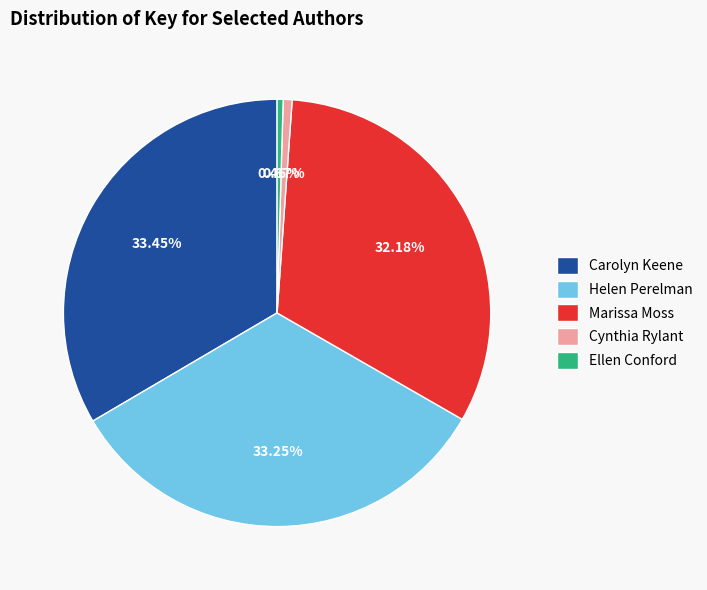

Approximately how many times larger is the value at Marissa Moss compared to Cynthia Rylant?

48.1